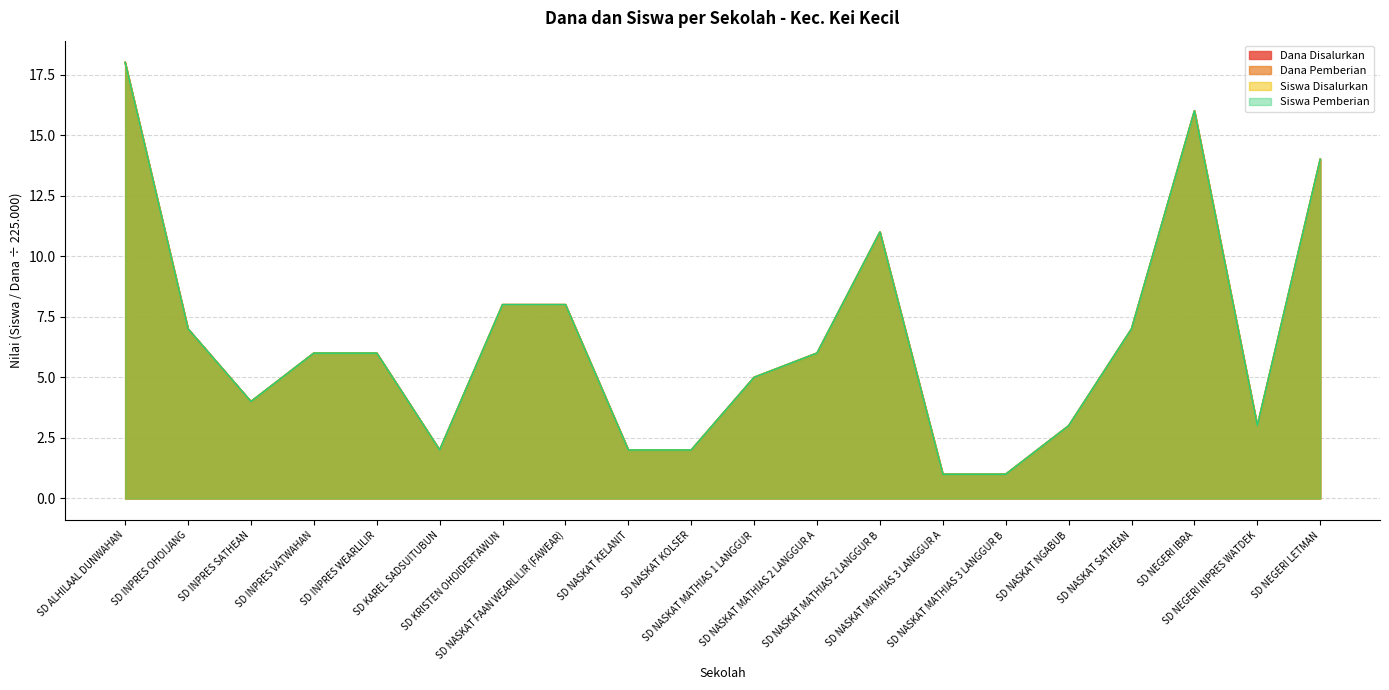

Which category has the highest value in the Dana Pemberian series?

SD ALHILAAL DUNWAHAN